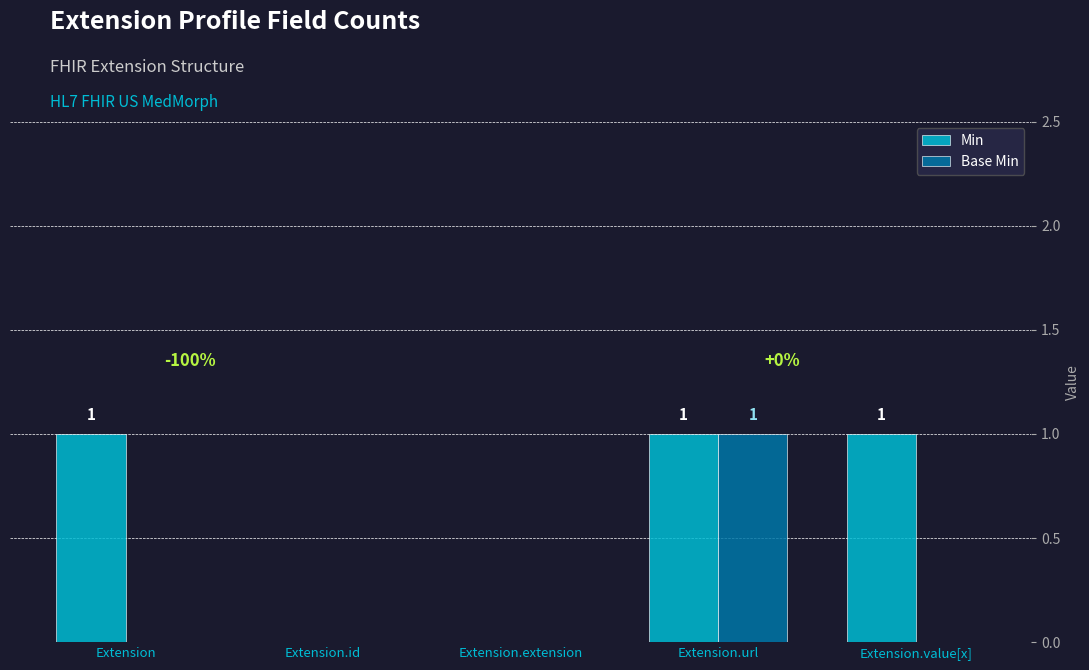

True or false: Min has a value of 0 at Extension.extension.

True